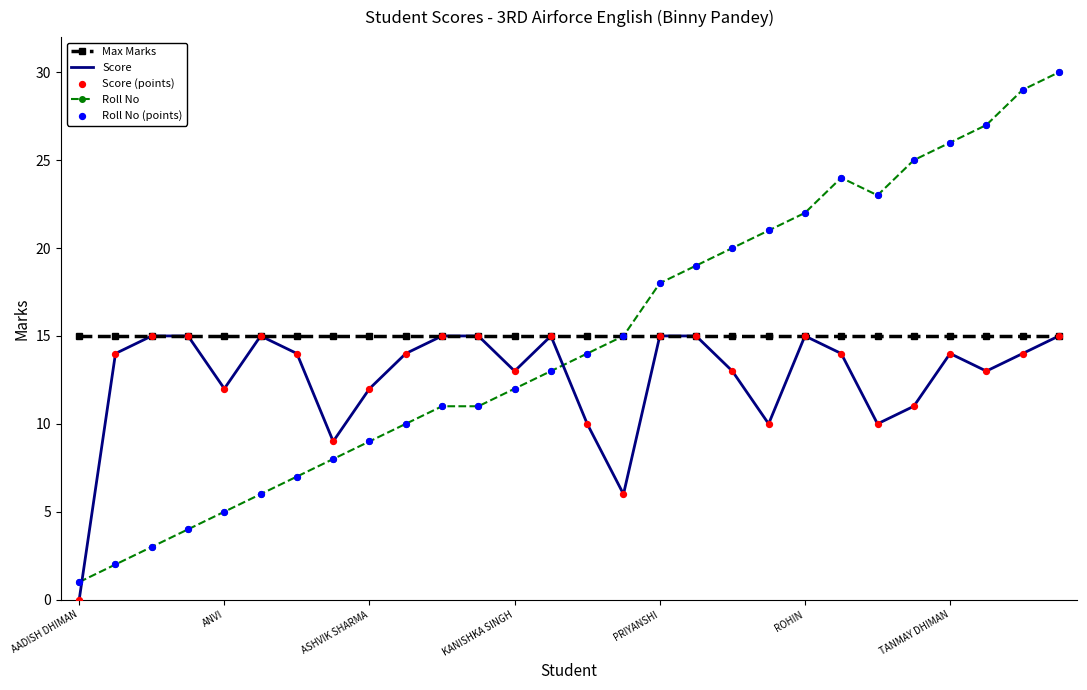

Which series has the widest spread of values?

Roll No